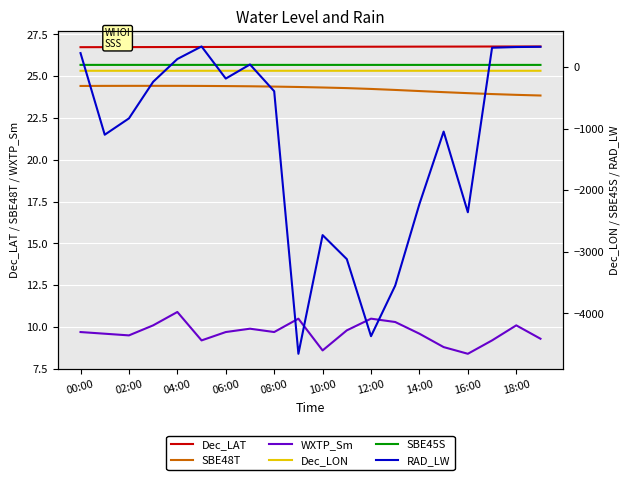

What is the lowest value of the Dec_LAT series?

26.7